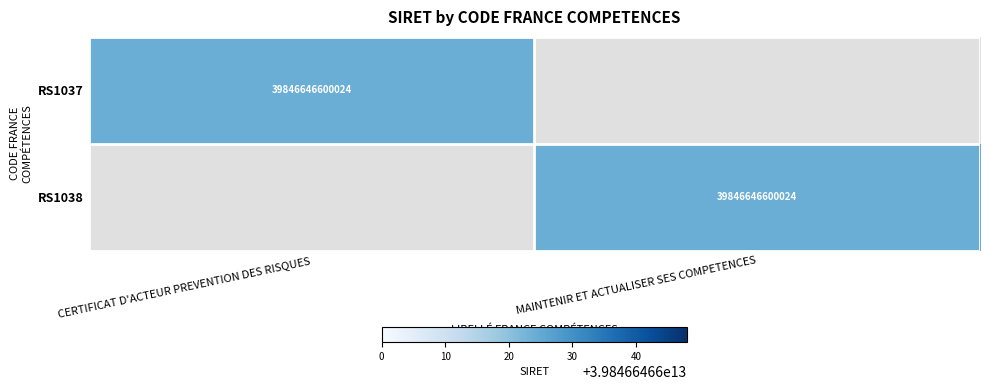

Is it true that RS1038 equals 21679106887835 at MAINTENIR ET ACTUALISER SES COMPETENCES?

False